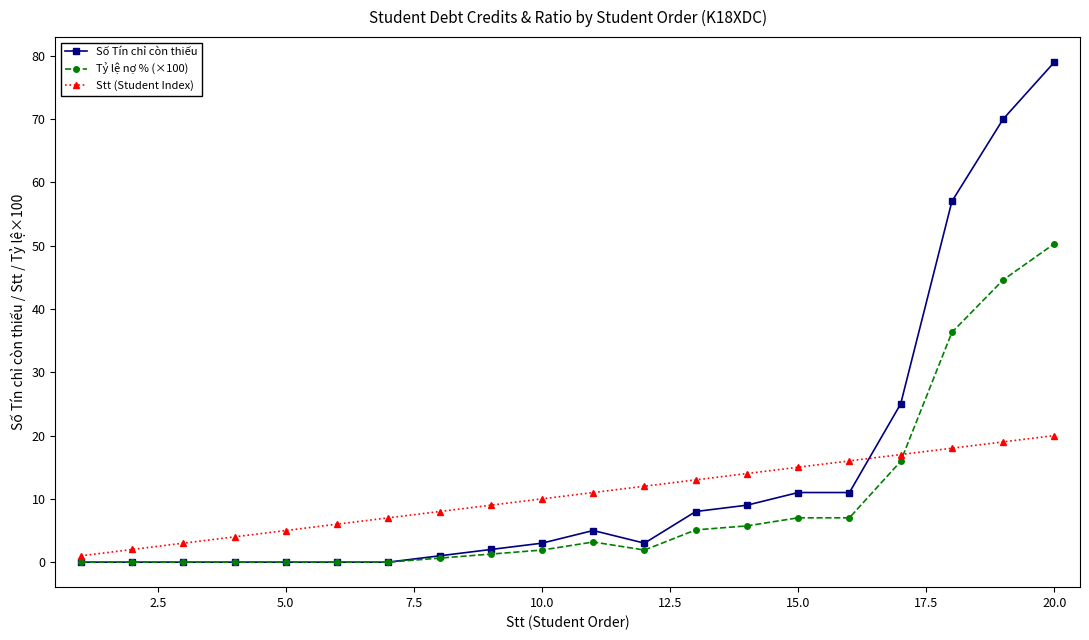

How many data points does each series have?

20